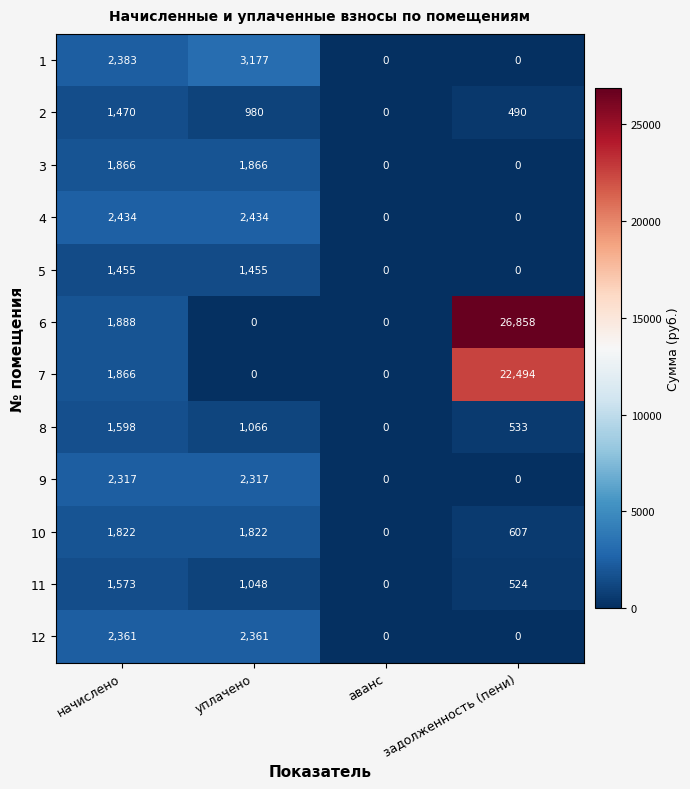

What is the sum of all 9 values?

4634